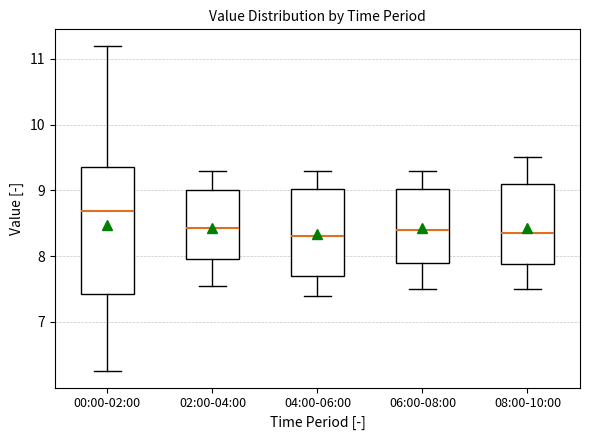

Reading left to right, transcribe this box plot: for each box, give where its median line is, the range the box spans, and where its two whiskers end, as read against the y-axis. The values are not printed on the chart, so give them approximately, as read against the axis.

00:00-02:00: median 8.7, box 7.4 to 9.4, whiskers 6.3 to 11.2
02:00-04:00: median 8.4, box 8.0 to 9.0, whiskers 7.6 to 9.3
04:00-06:00: median 8.3, box 7.7 to 9.0, whiskers 7.4 to 9.3
06:00-08:00: median 8.4, box 7.9 to 9.0, whiskers 7.5 to 9.3
08:00-10:00: median 8.4, box 7.9 to 9.1, whiskers 7.5 to 9.5